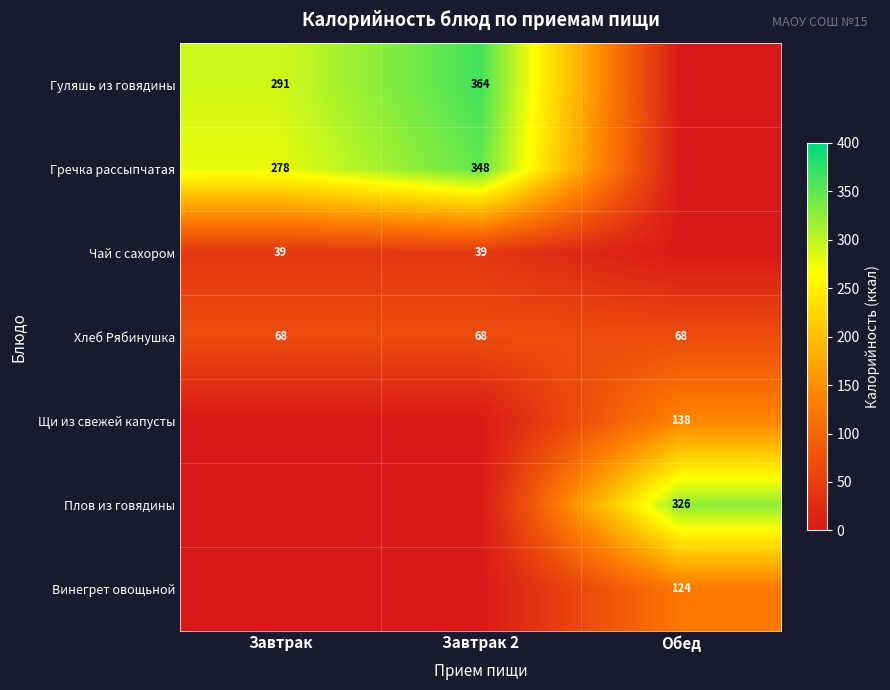

What is the lowest value of the Хлеб Рябинушка series?

68